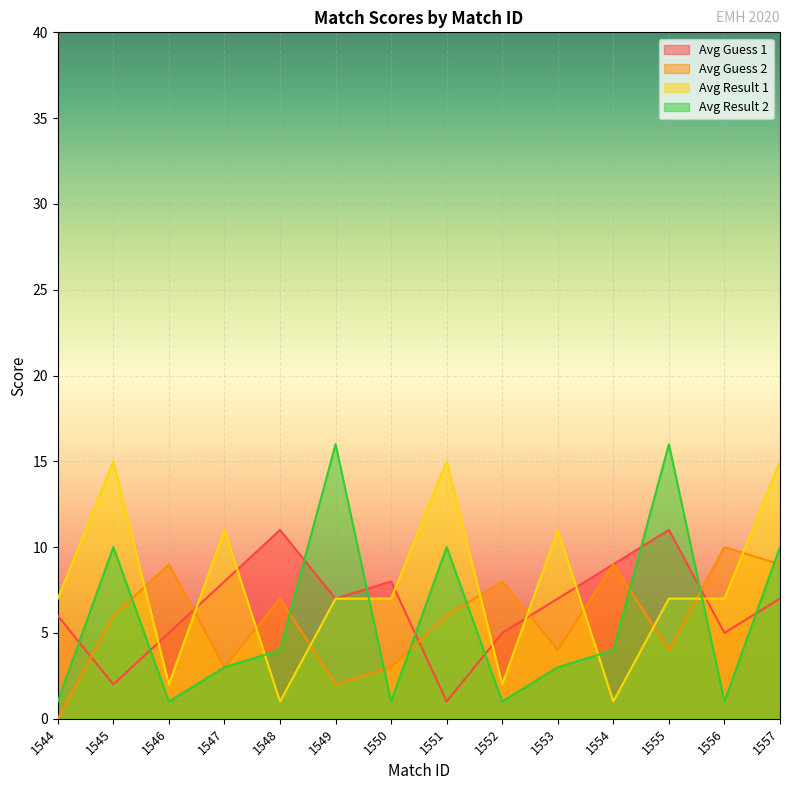

What is the value of the avg_guess2 point at the 8th from the left?

6